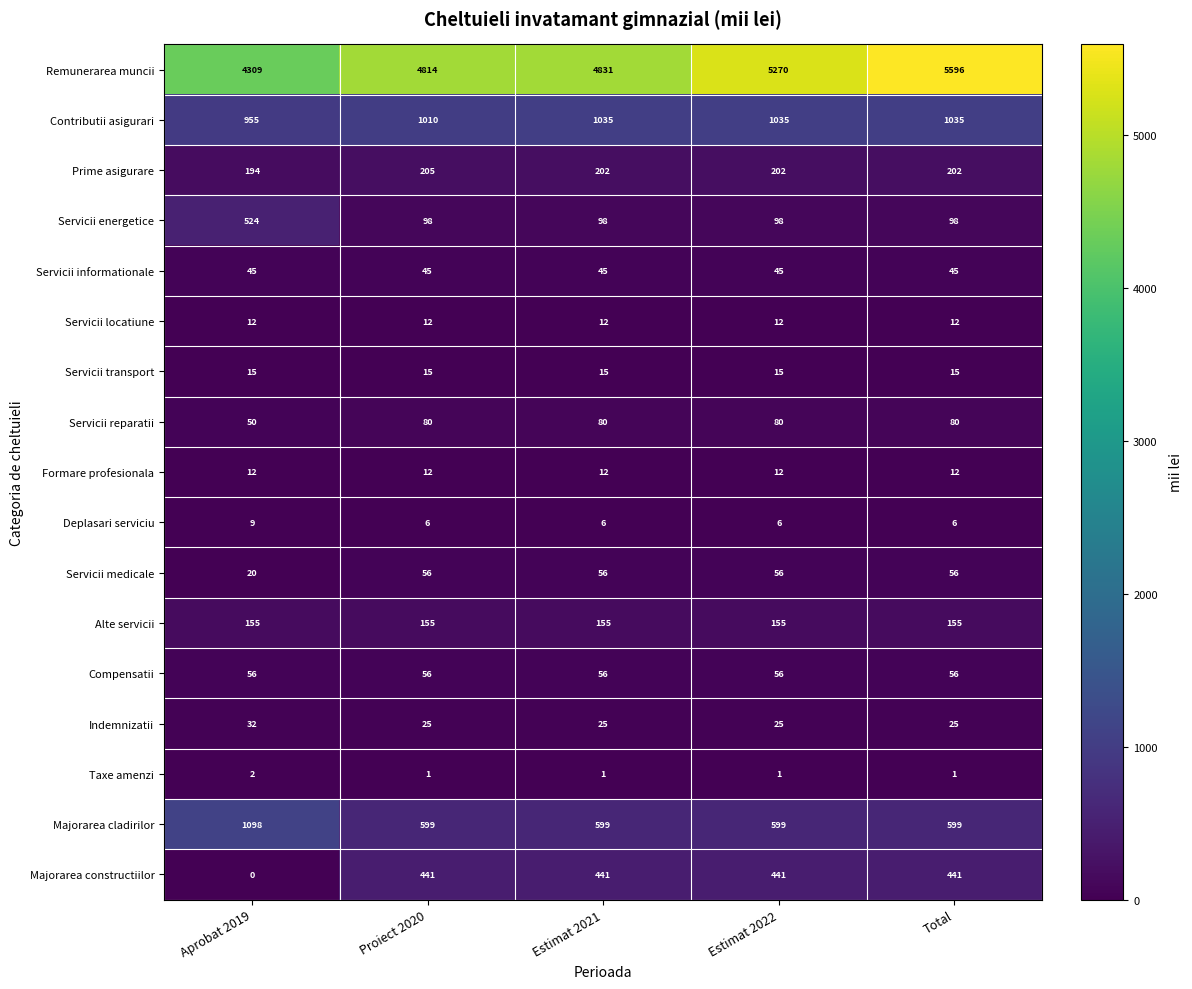

Count the Deplasari serviciu values in the range 6 to 7.

4